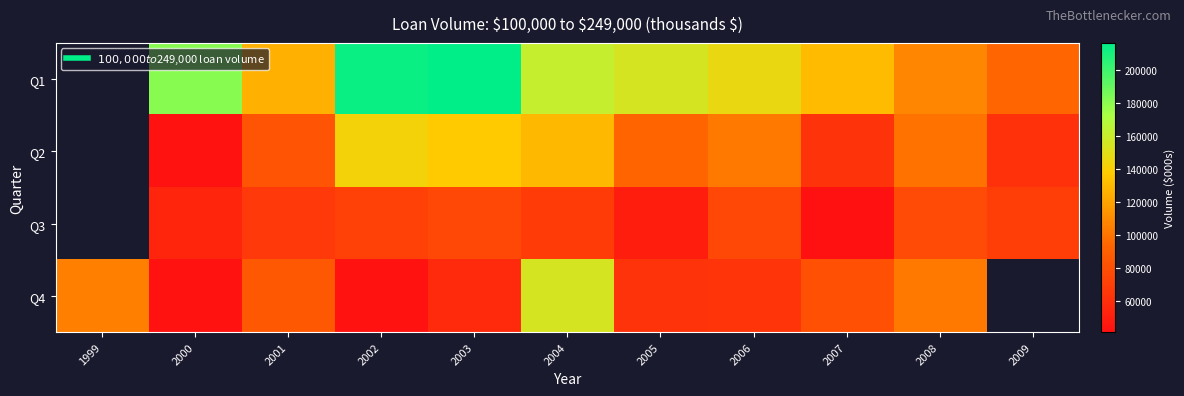

How many values in Q2 are above zero?

10